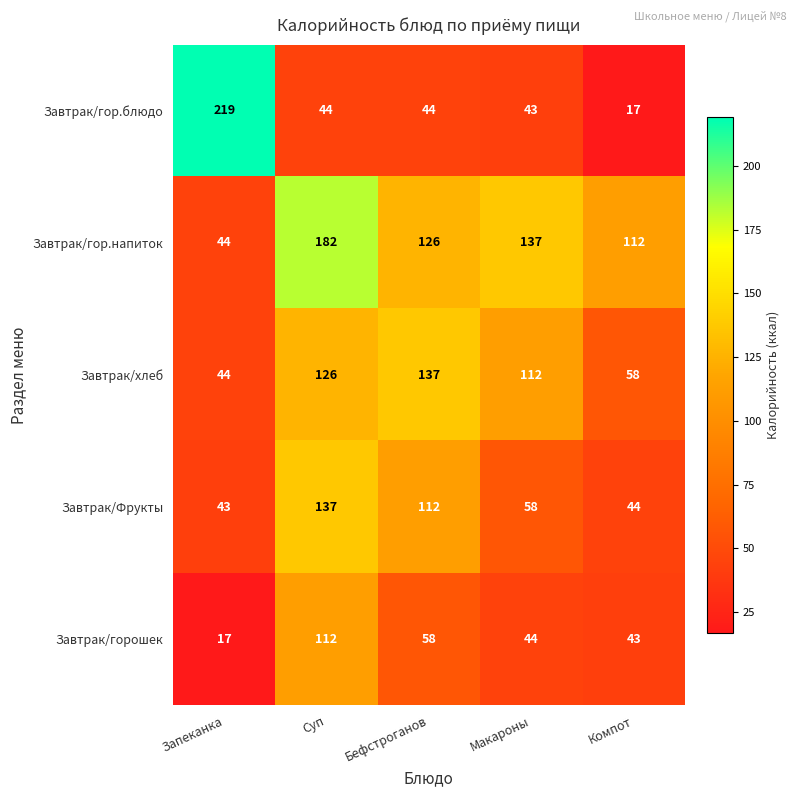

Rank the series at Компот from lowest to highest value.

Завтрак/гор.блюдо, Завтрак/горошек, Завтрак/Фрукты, Завтрак/хлеб, Завтрак/гор.напиток